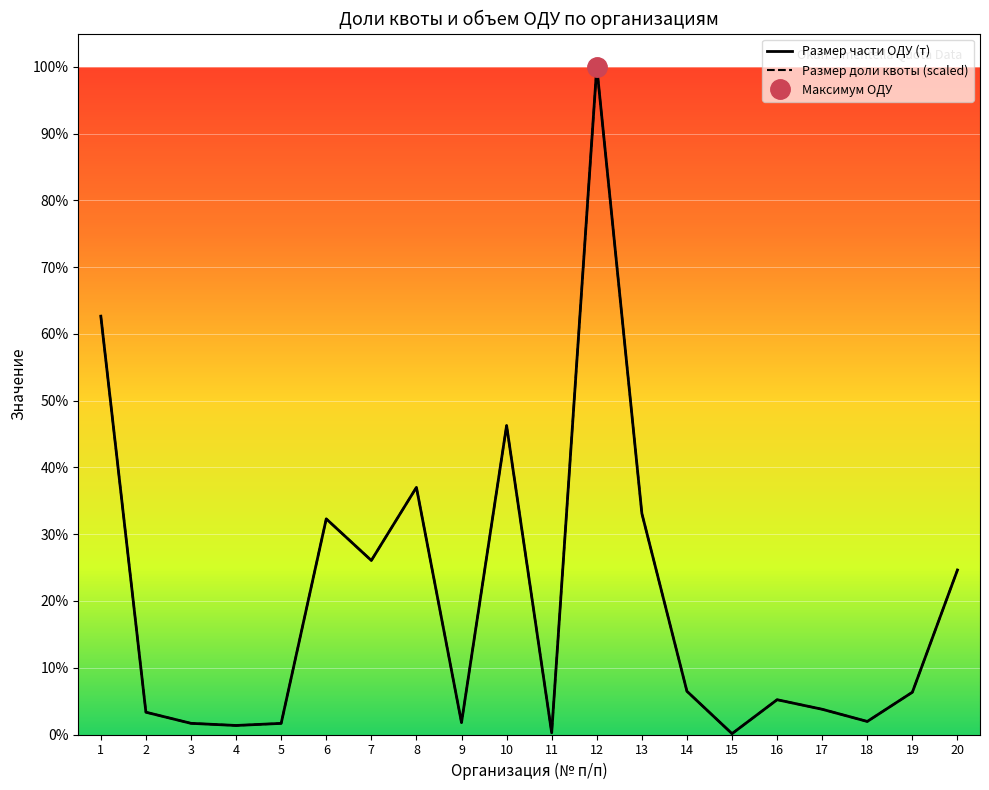

What are all the series names shown in the legend?

Размер части ОДУ (т), Размер доли квоты (scaled)